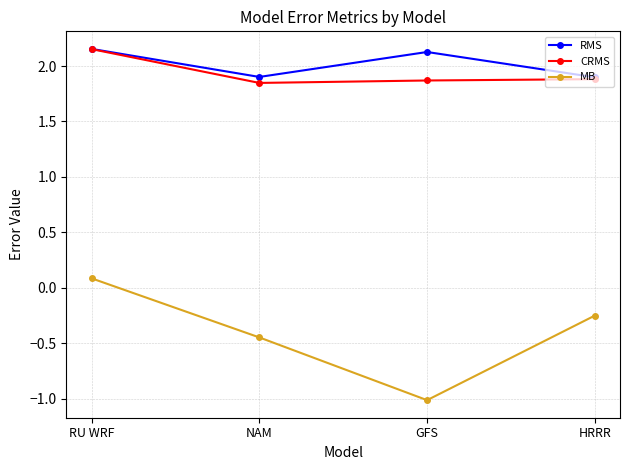

How many categories are shown in the chart?

4